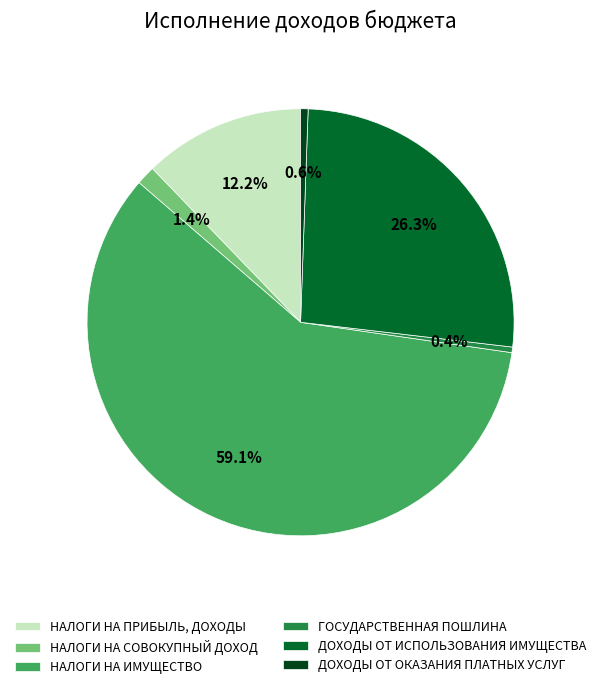

To the nearest percent, what is the combined percentage of ДОХОДЫ ОТ ОКАЗАНИЯ ПЛАТНЫХ УСЛУГ and НАЛОГИ НА ПРИБЫЛЬ, ДОХОДЫ?

13%